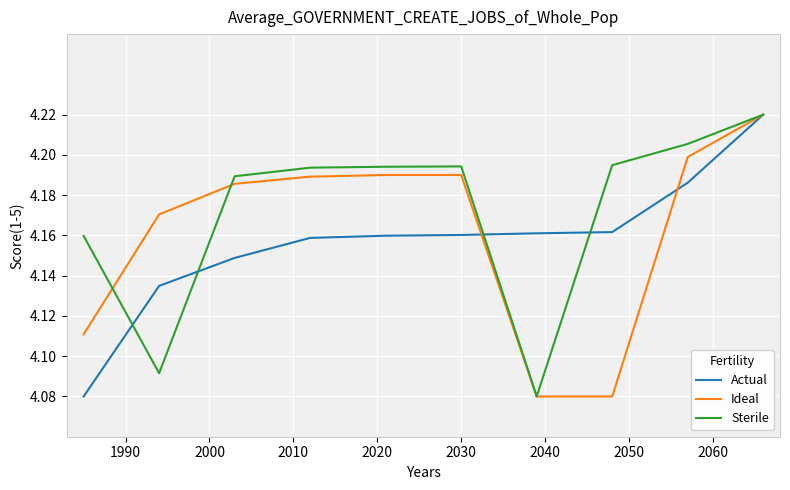

Which series has the largest total across all categories?

Sterile